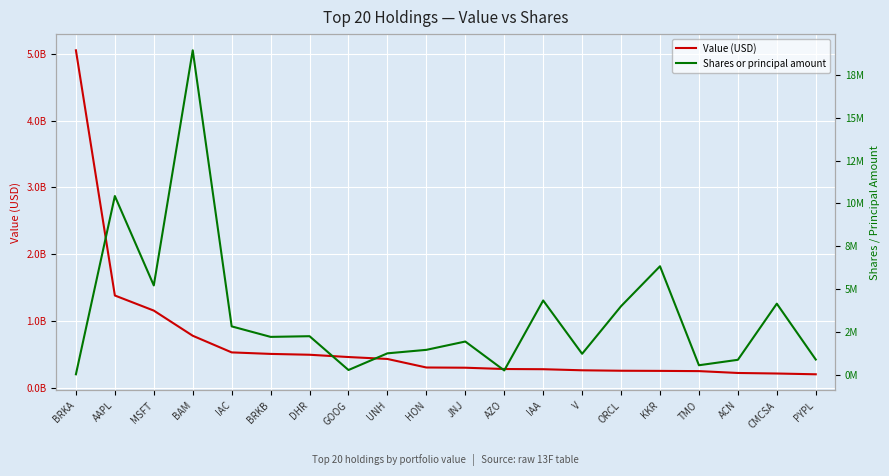

What is the value of the Shares or principal amount point at the 15th from the left?

3993626